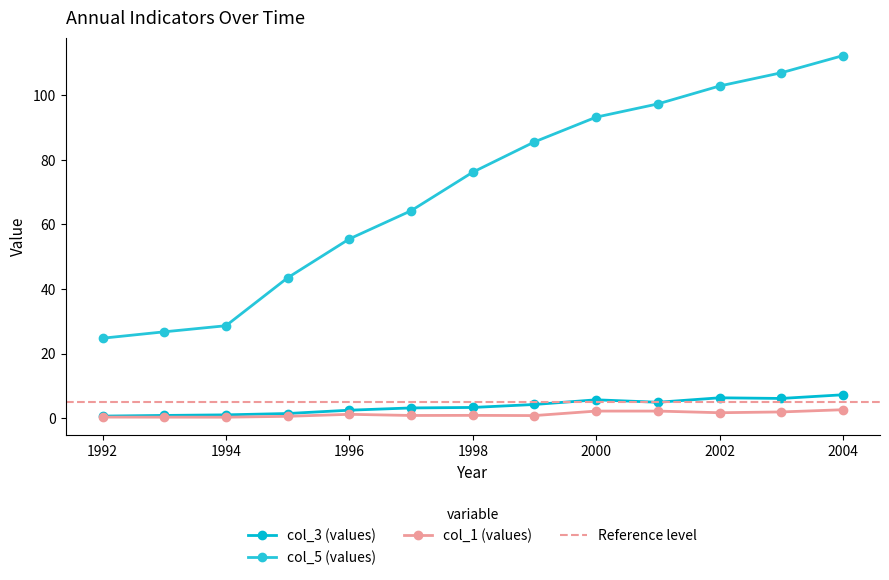

True or false: col_1 and col_5 cross at least once.

False